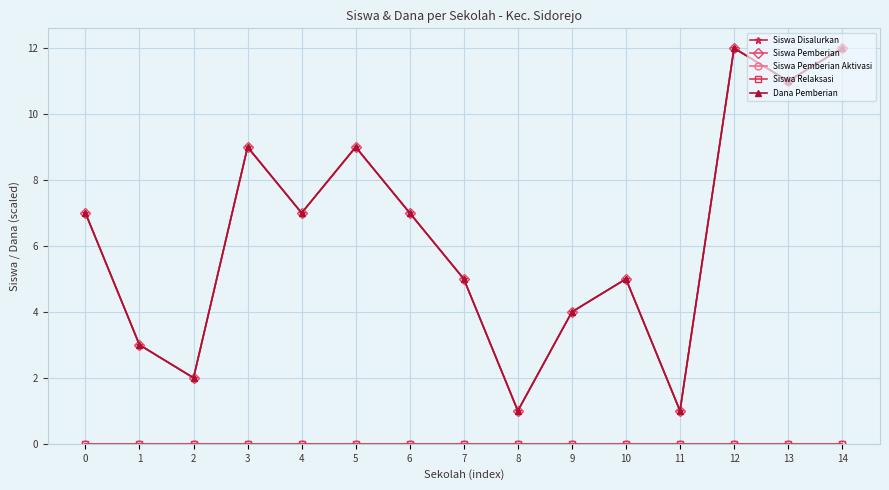

What is the difference between the Siswa Pemberian values at 13 and 11?

10